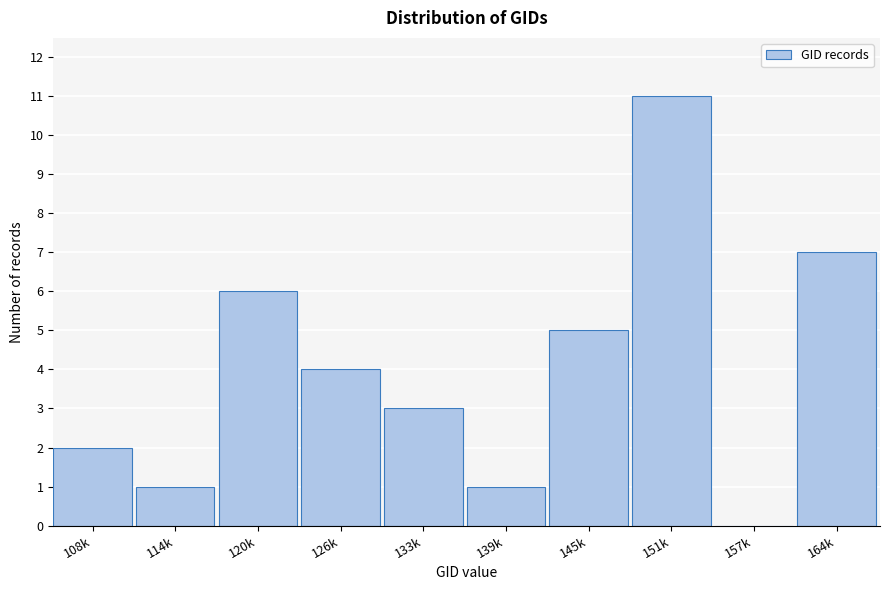

Reading left to right, transcribe all the data shown in this chart.

108k=2	114k=1	120k=6	126k=4	133k=3	139k=1	145k=5	151k=11	157k=0	164k=7